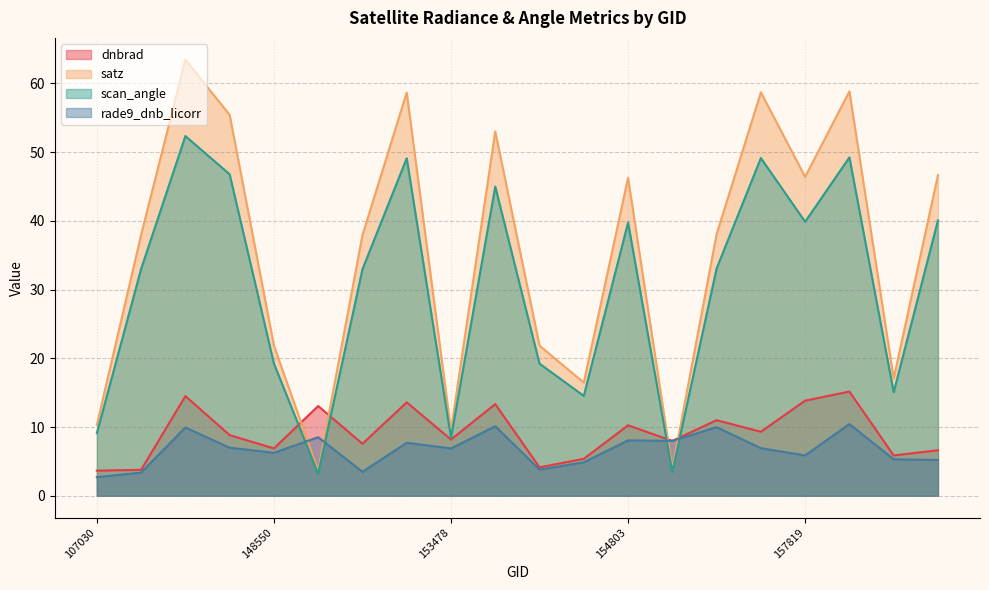

Rank the series by their maximum value, from highest to lowest.

satz, scan_angle, dnbrad, rade9_dnb_licorr